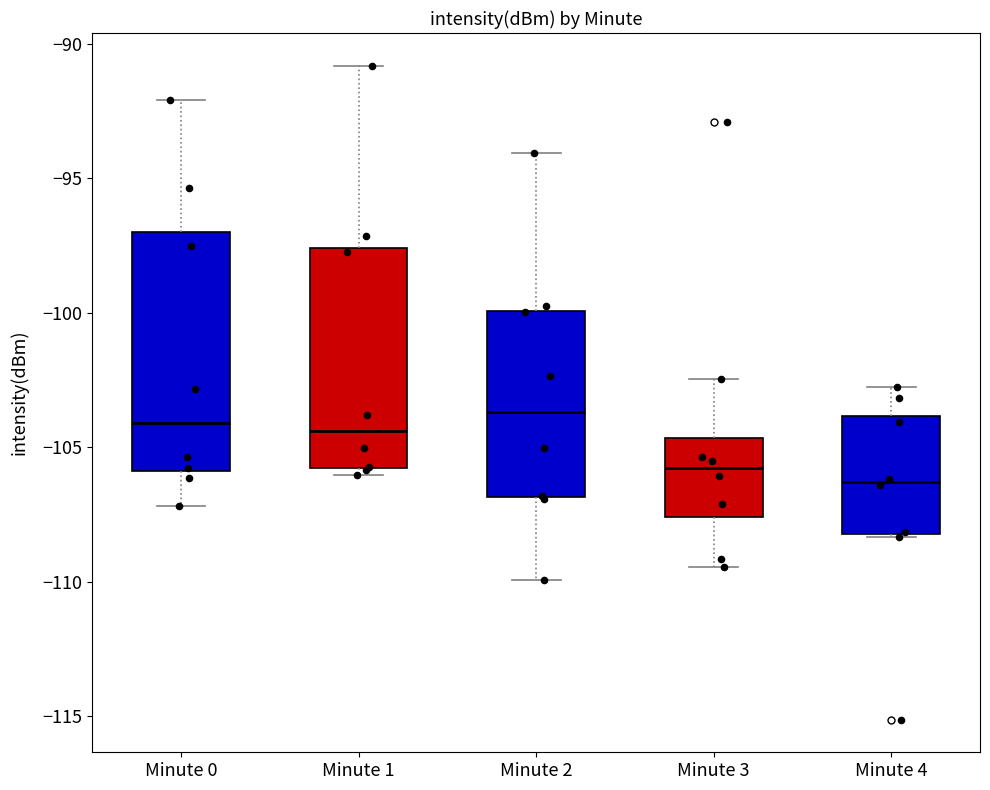

Which box is the tallest, from its lower edge to its upper edge?

Minute 0